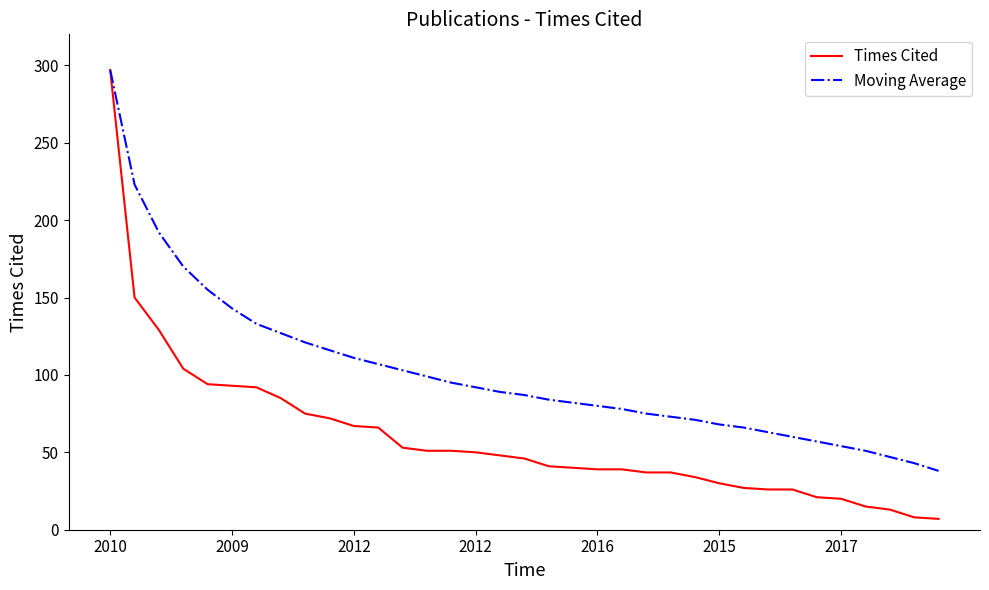

Which series has the largest range (max minus min)?

Times Cited